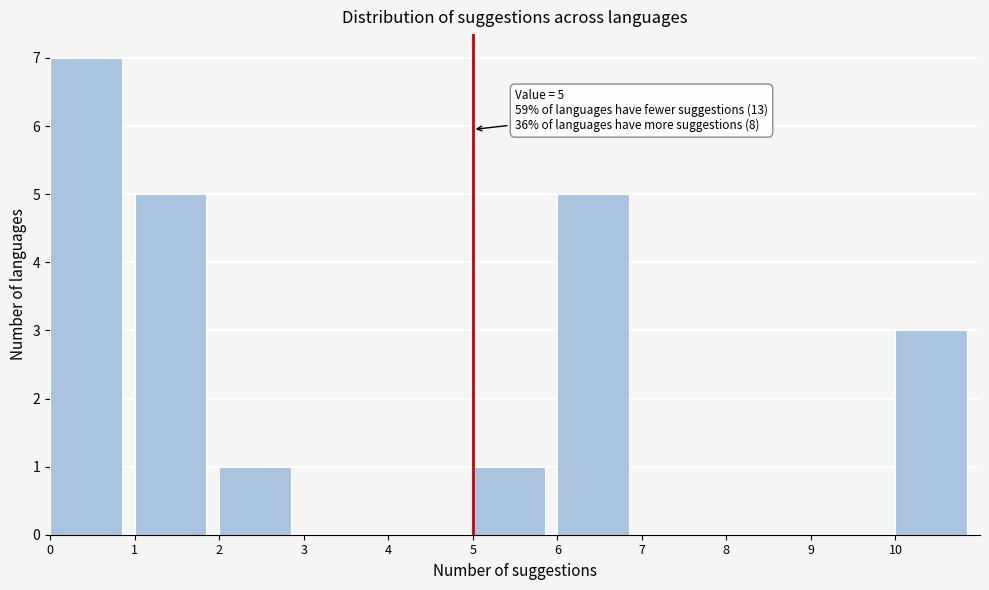

Which range on the x-axis has the tallest bar?

0 to 1